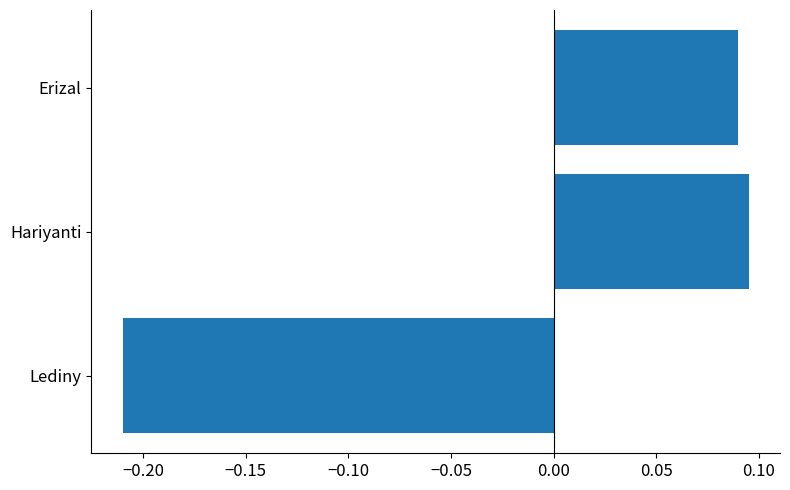

Which has a higher value, Erizal or Lediny?

Erizal